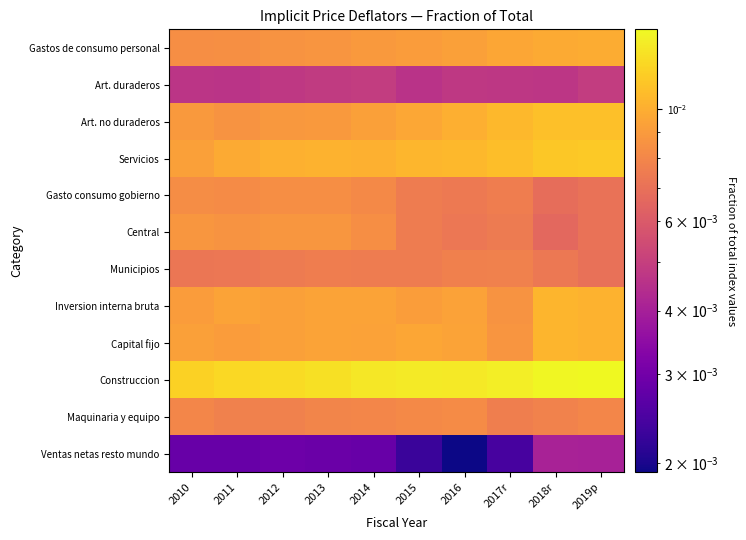

Reading right to left, list all the values displayed in this chart.

Gastos de consumo personal: 2019p=0.0	2018r=0.0	2017r=0.0	2016=0.0	2015=0.0	2014=0.0	2013=0.0	2012=0.0	2011=0.0	2010=0.0
Art. duraderos: 2019p=0.0	2018r=0.0	2017r=0.0	2016=0.0	2015=0.0	2014=0.0	2013=0.0	2012=0.0	2011=0.0	2010=0.0
Art. no duraderos: 2019p=0.0	2018r=0.0	2017r=0.0	2016=0.0	2015=0.0	2014=0.0	2013=0.0	2012=0.0	2011=0.0	2010=0.0
Servicios: 2019p=0.0	2018r=0.0	2017r=0.0	2016=0.0	2015=0.0	2014=0.0	2013=0.0	2012=0.0	2011=0.0	2010=0.0
Gasto consumo gobierno: 2019p=0.0	2018r=0.0	2017r=0.0	2016=0.0	2015=0.0	2014=0.0	2013=0.0	2012=0.0	2011=0.0	2010=0.0
Central: 2019p=0.0	2018r=0.0	2017r=0.0	2016=0.0	2015=0.0	2014=0.0	2013=0.0	2012=0.0	2011=0.0	2010=0.0
Municipios: 2019p=0.0	2018r=0.0	2017r=0.0	2016=0.0	2015=0.0	2014=0.0	2013=0.0	2012=0.0	2011=0.0	2010=0.0
Inversion interna bruta: 2019p=0.0	2018r=0.0	2017r=0.0	2016=0.0	2015=0.0	2014=0.0	2013=0.0	2012=0.0	2011=0.0	2010=0.0
Capital fijo: 2019p=0.0	2018r=0.0	2017r=0.0	2016=0.0	2015=0.0	2014=0.0	2013=0.0	2012=0.0	2011=0.0	2010=0.0
Construccion: 2019p=0.0	2018r=0.0	2017r=0.0	2016=0.0	2015=0.0	2014=0.0	2013=0.0	2012=0.0	2011=0.0	2010=0.0
Maquinaria y equipo: 2019p=0.0	2018r=0.0	2017r=0.0	2016=0.0	2015=0.0	2014=0.0	2013=0.0	2012=0.0	2011=0.0	2010=0.0
Ventas netas resto mundo: 2019p=0.0	2018r=0.0	2017r=0.0	2016=0.0	2015=0.0	2014=0.0	2013=0.0	2012=0.0	2011=0.0	2010=0.0